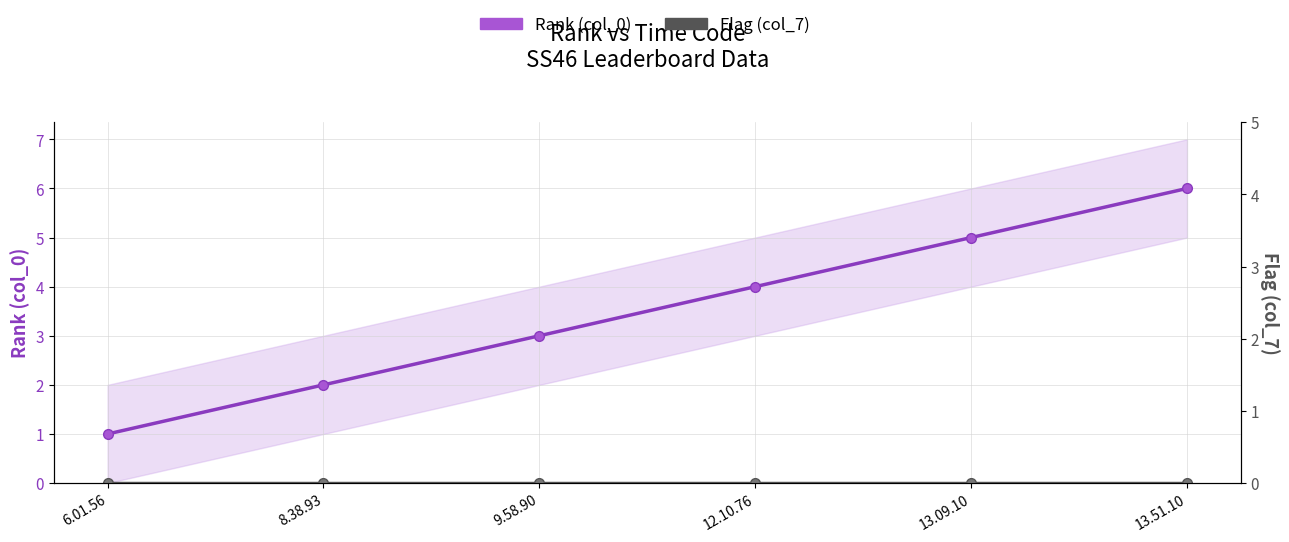

What is the total value across all series at 6.01.56?

1